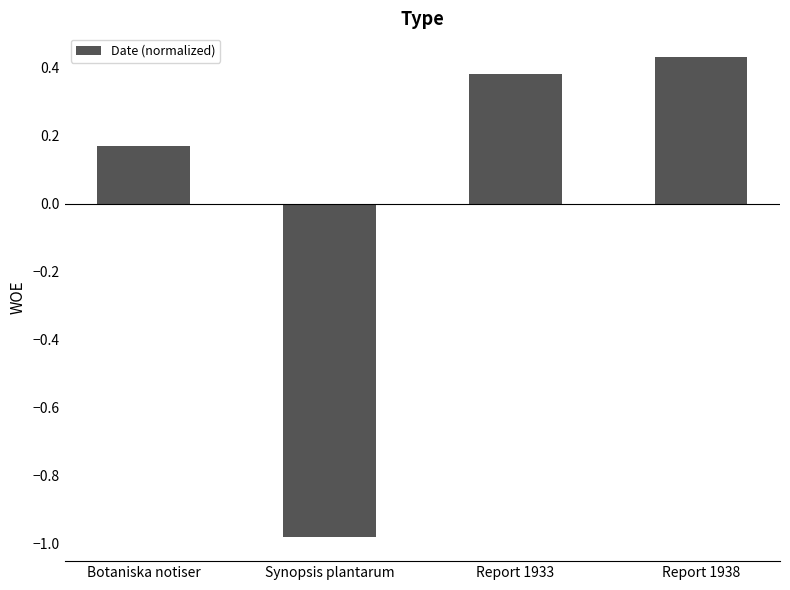

How many series are shown in this chart?

1